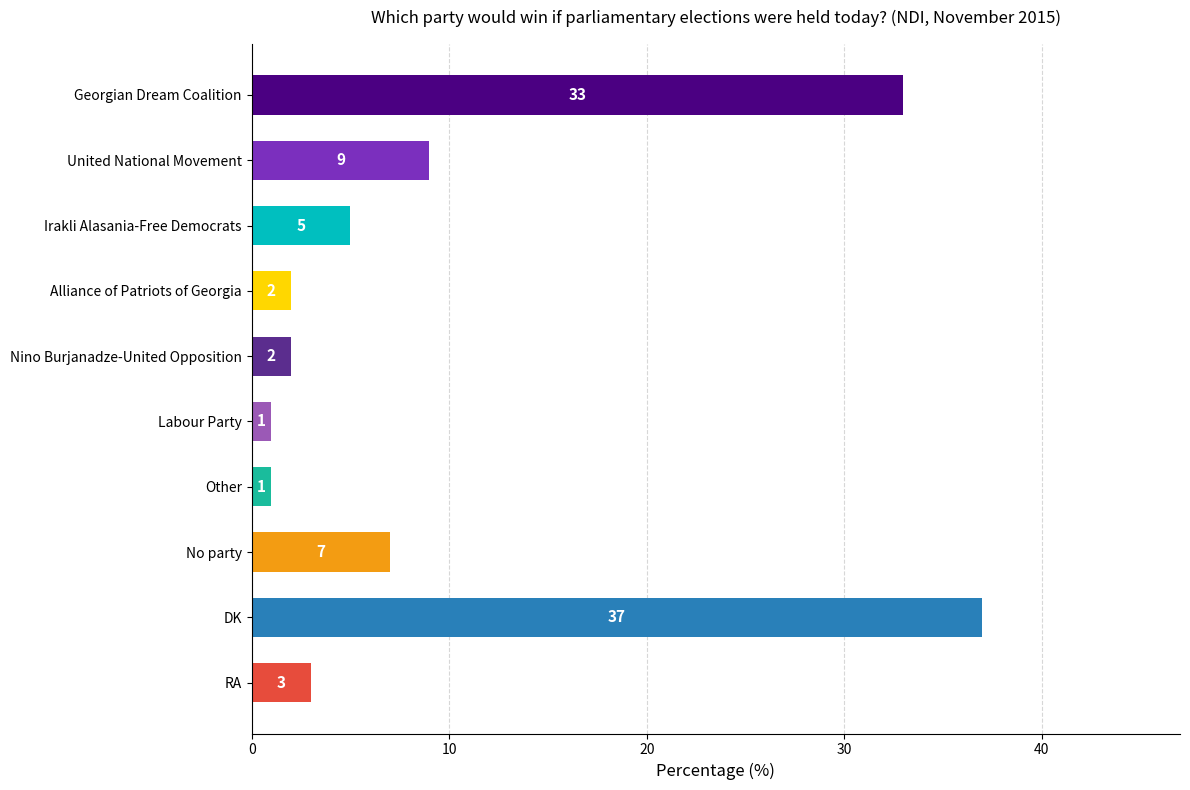

What is the sum of all values?

100